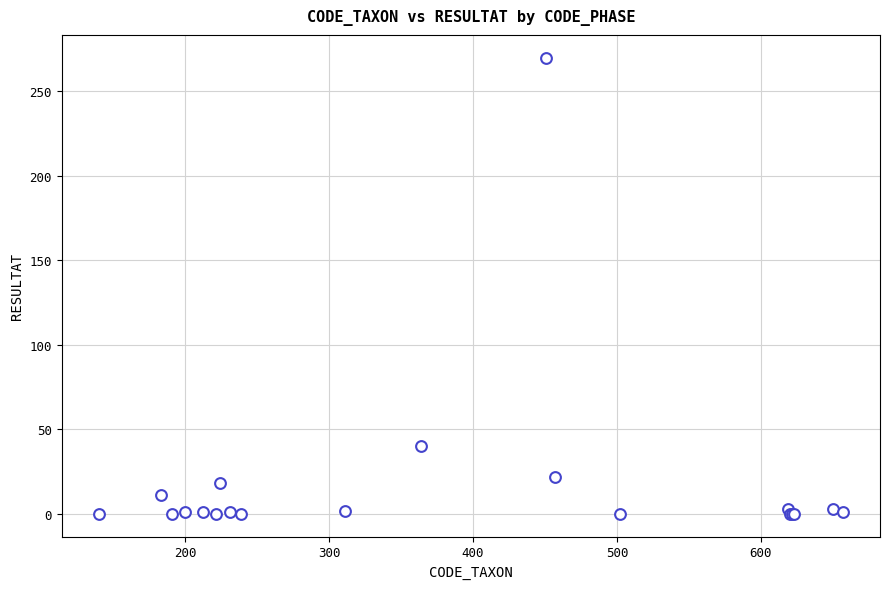

What Y value in the scatter plot is closest to 135?

40